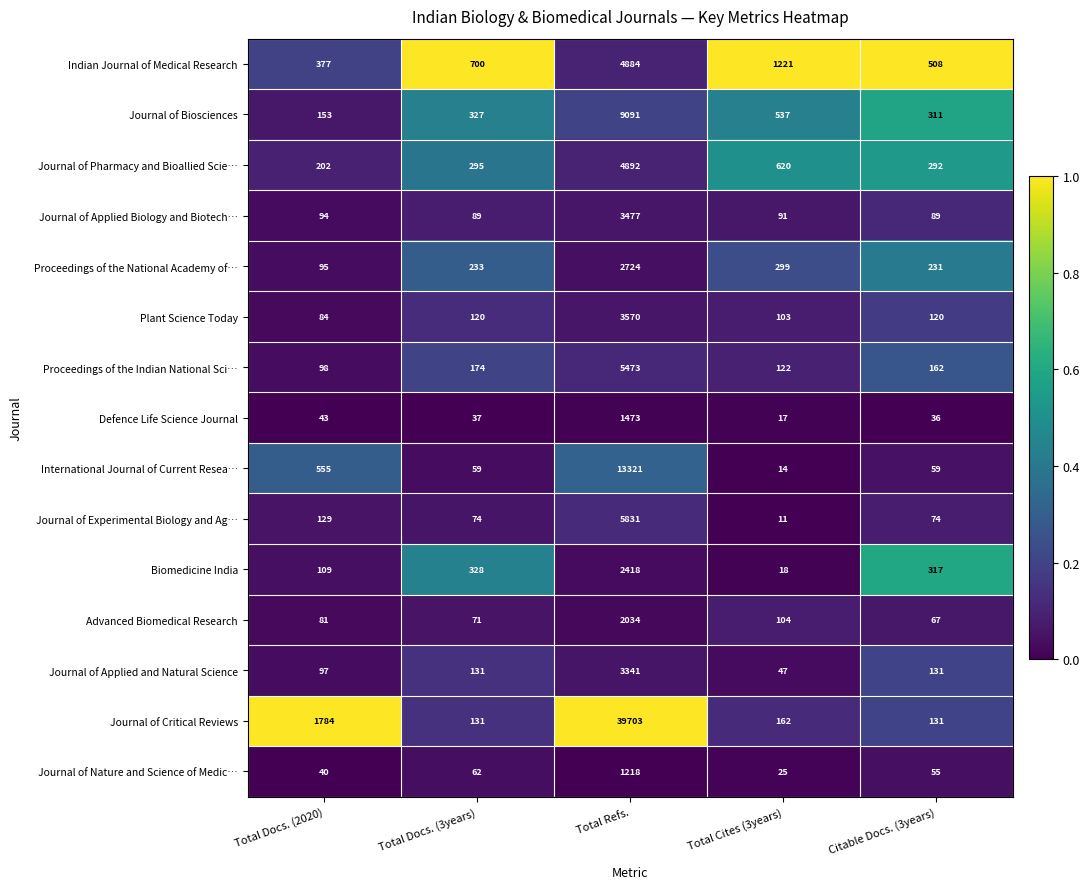

What is the spread (max minus min) of values at Total Refs.?

38485